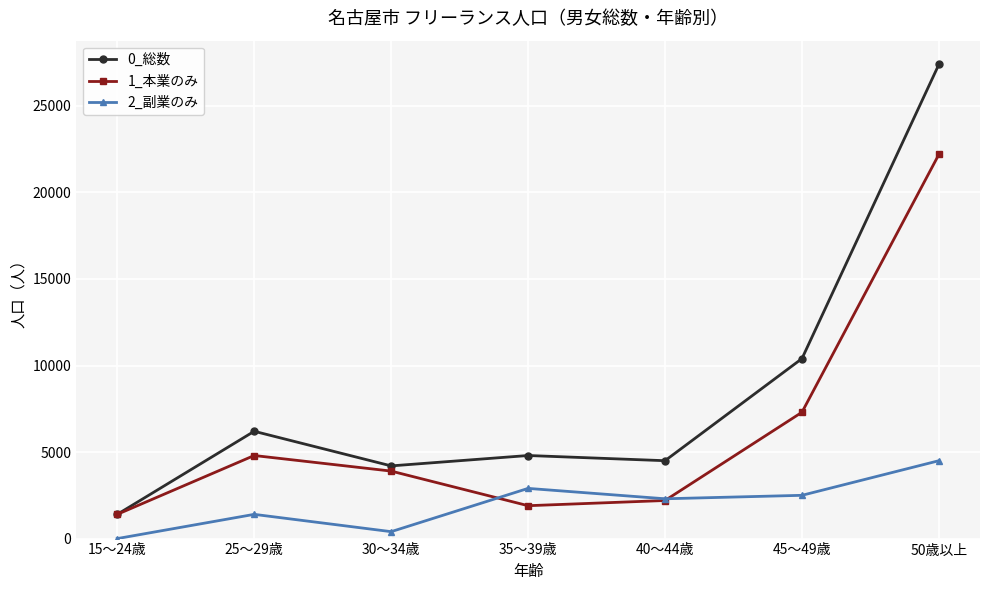

Reading left to right, what are all the values shown in this chart?

0_総数: 1400	6200	4200	4800	4500	10400	27400
1_本業のみ: 1400	4800	3900	1900	2200	7300	22200
2_副業のみ: 0	1400	400	2900	2300	2500	4500